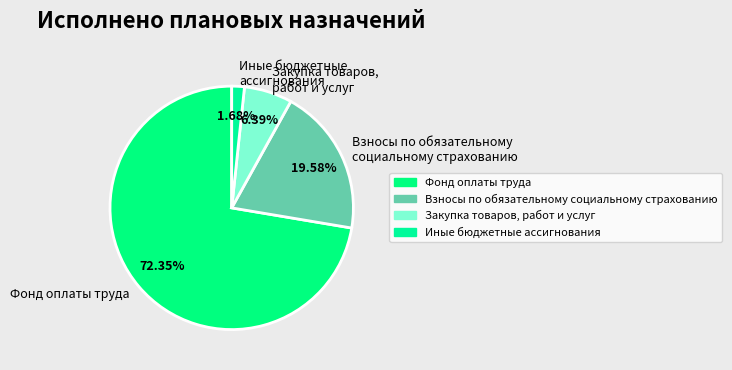

Which has a higher value, Закупка товаров, работ и услуг or Иные бюджетные ассигнования?

Закупка товаров, работ и услуг